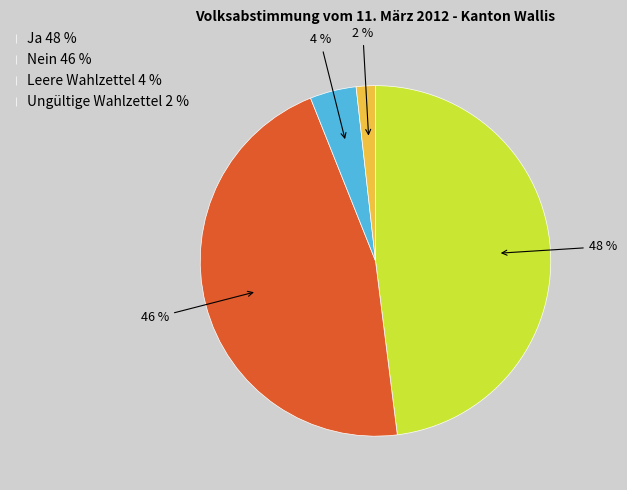

What percentage is the Leere Wahlzettel slice, to the nearest percent?

4%